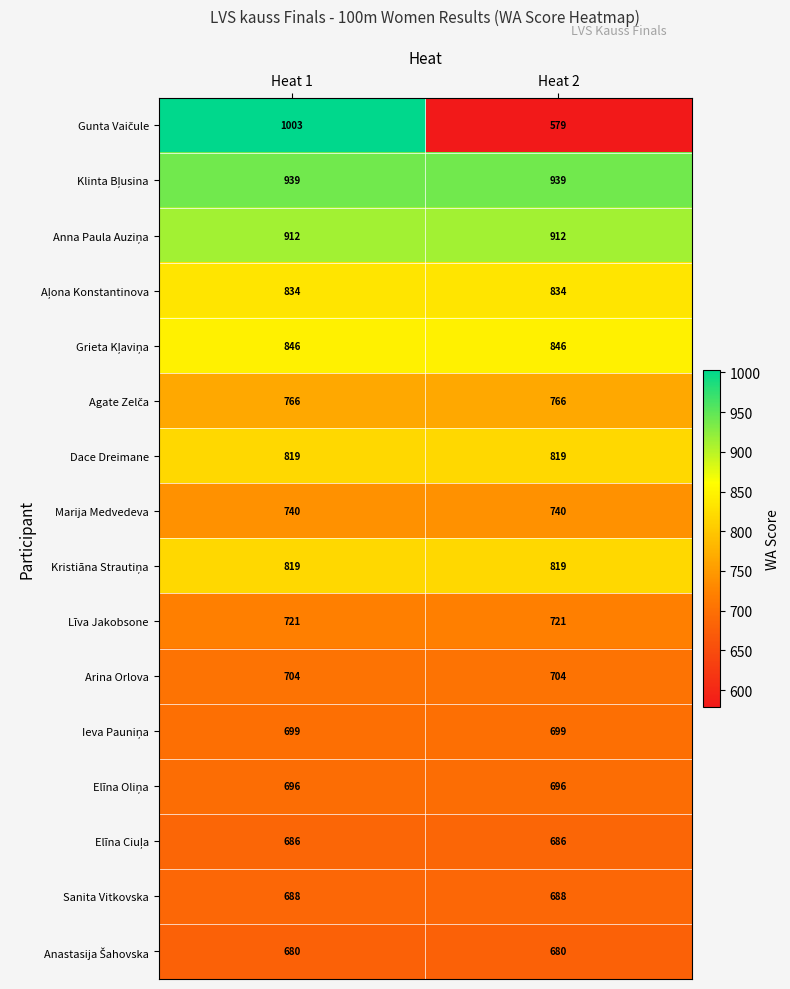

Which label corresponds to the smallest value in the chart?

Heat 2